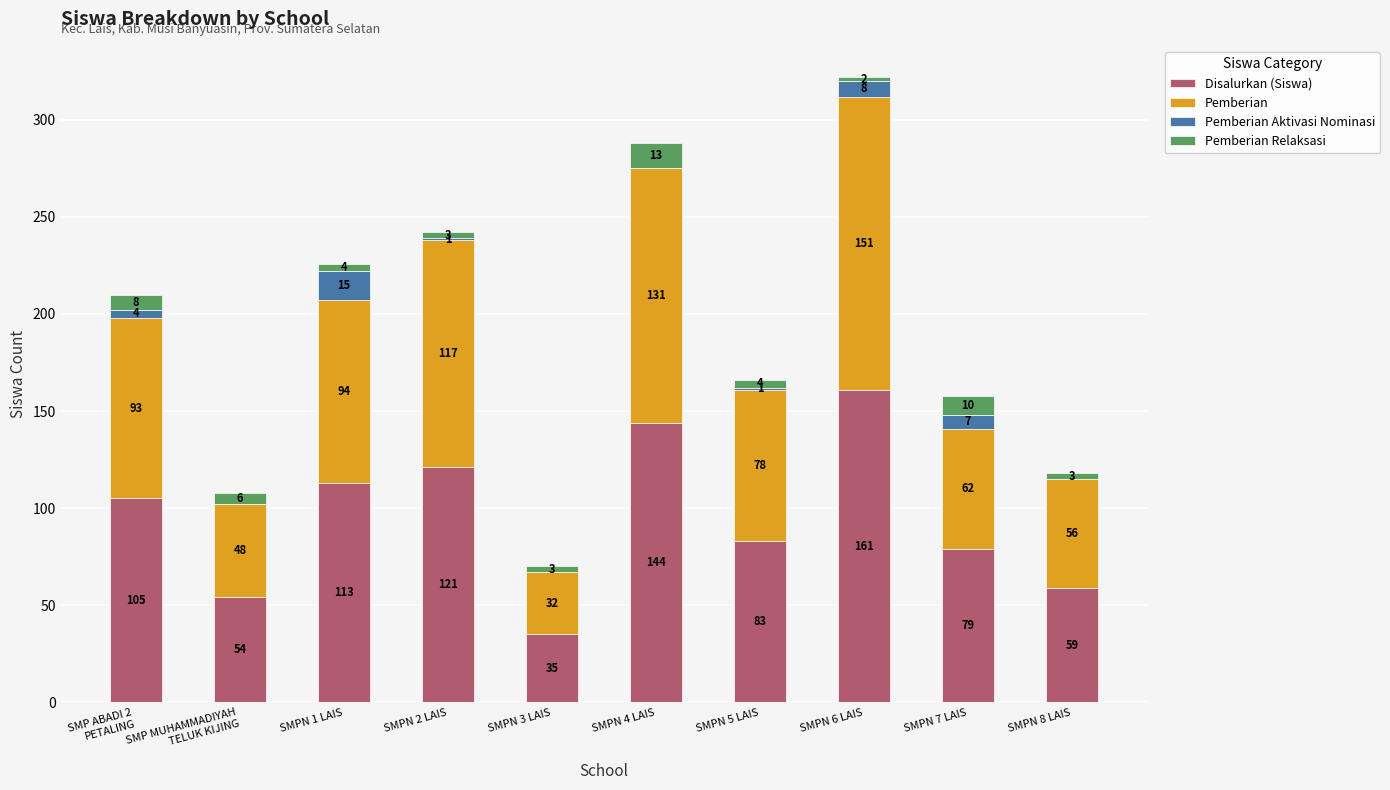

At which category is the sum across all series the highest?

SMPN 6 LAIS